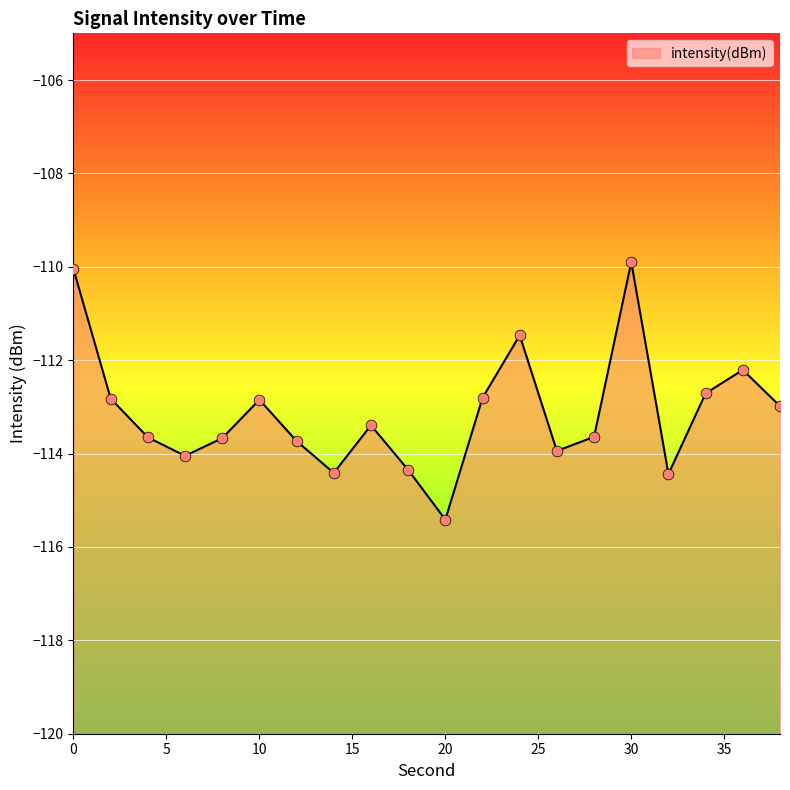

What is the change in value from 12 to 28?

+0.1